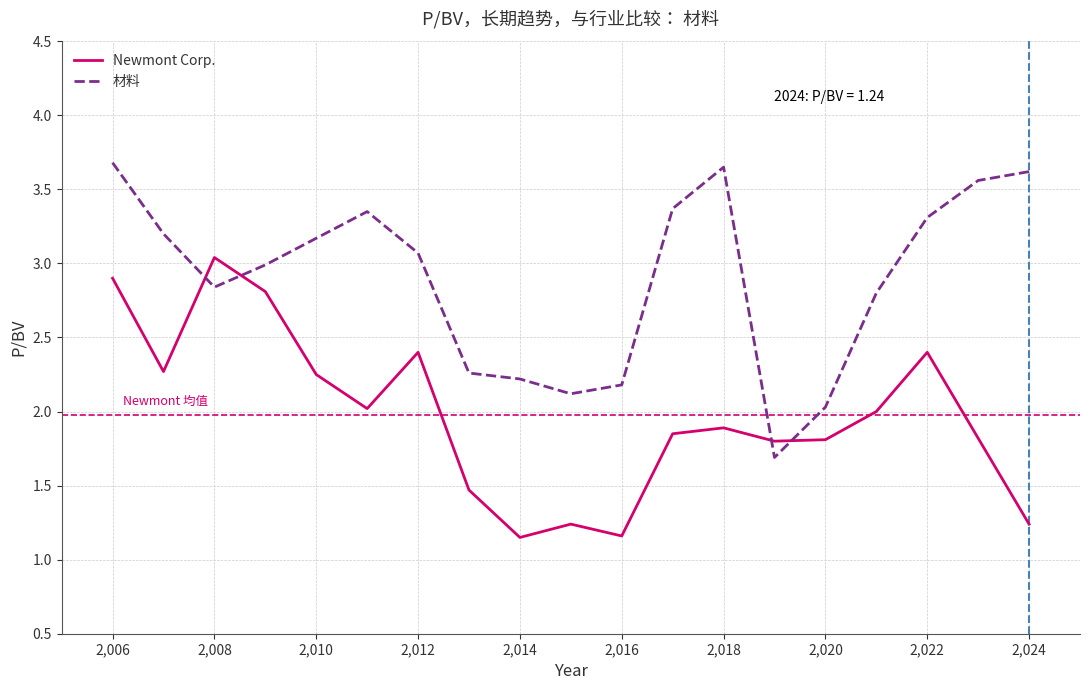

What is the greatest value displayed?

3.7